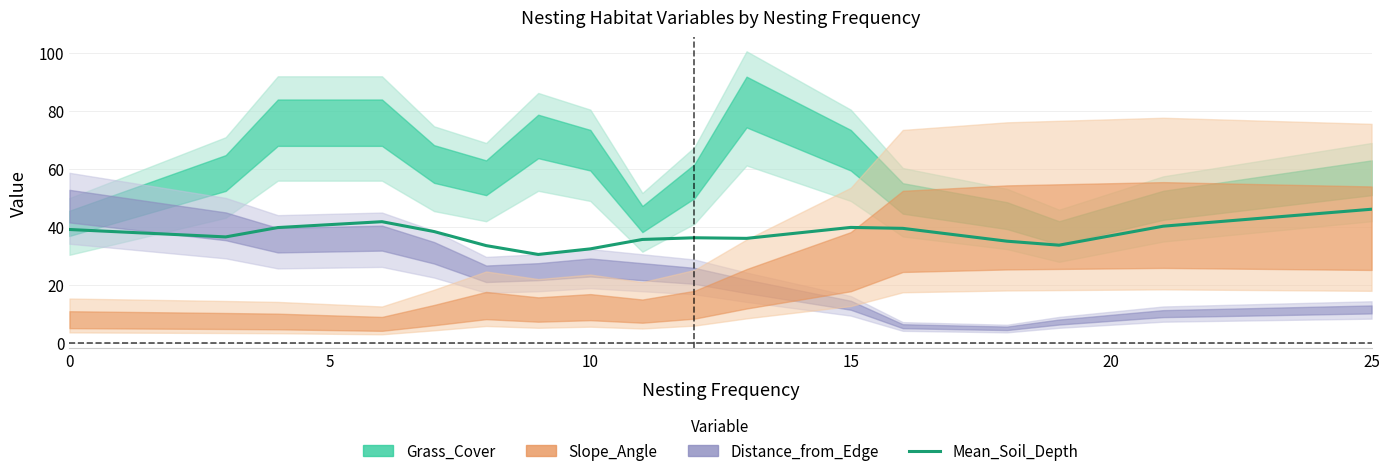

Reading right to left, transcribe all the data shown in this chart.

46.1	40.3	33.8	35.1	39.6	39.9	36.1	36.3	35.7	32.5	30.5	33.6	38.4	41.8	39.8	36.6	39.2